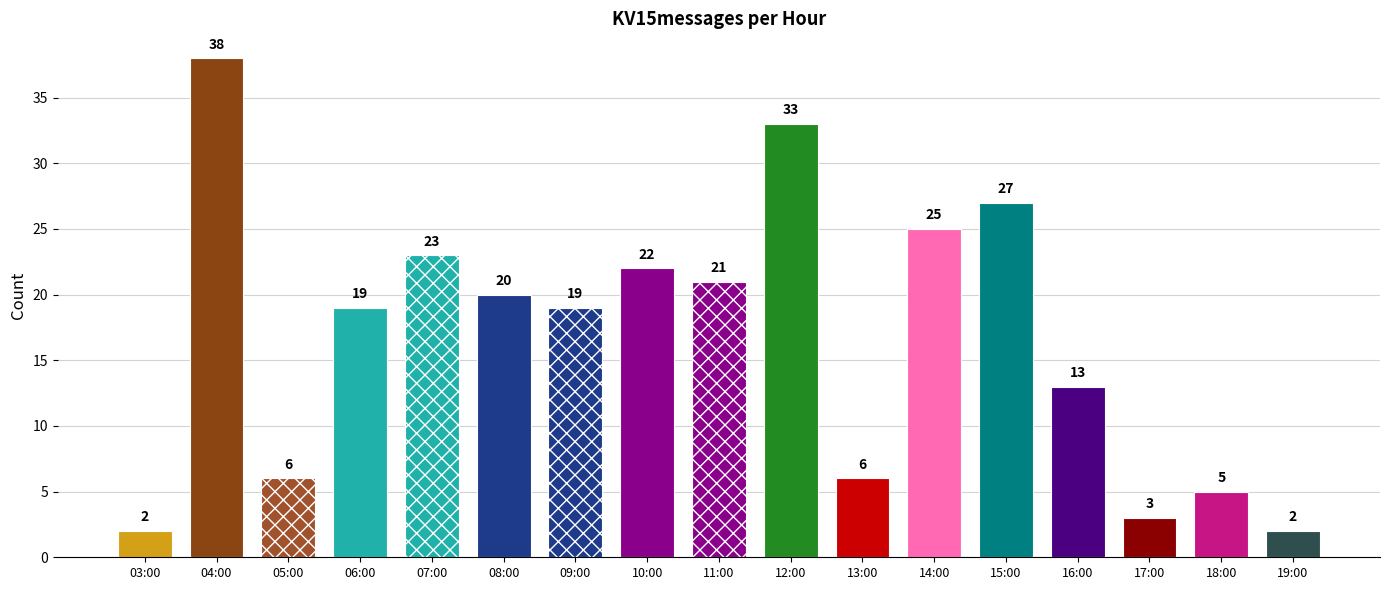

What is the smallest value displayed?

2